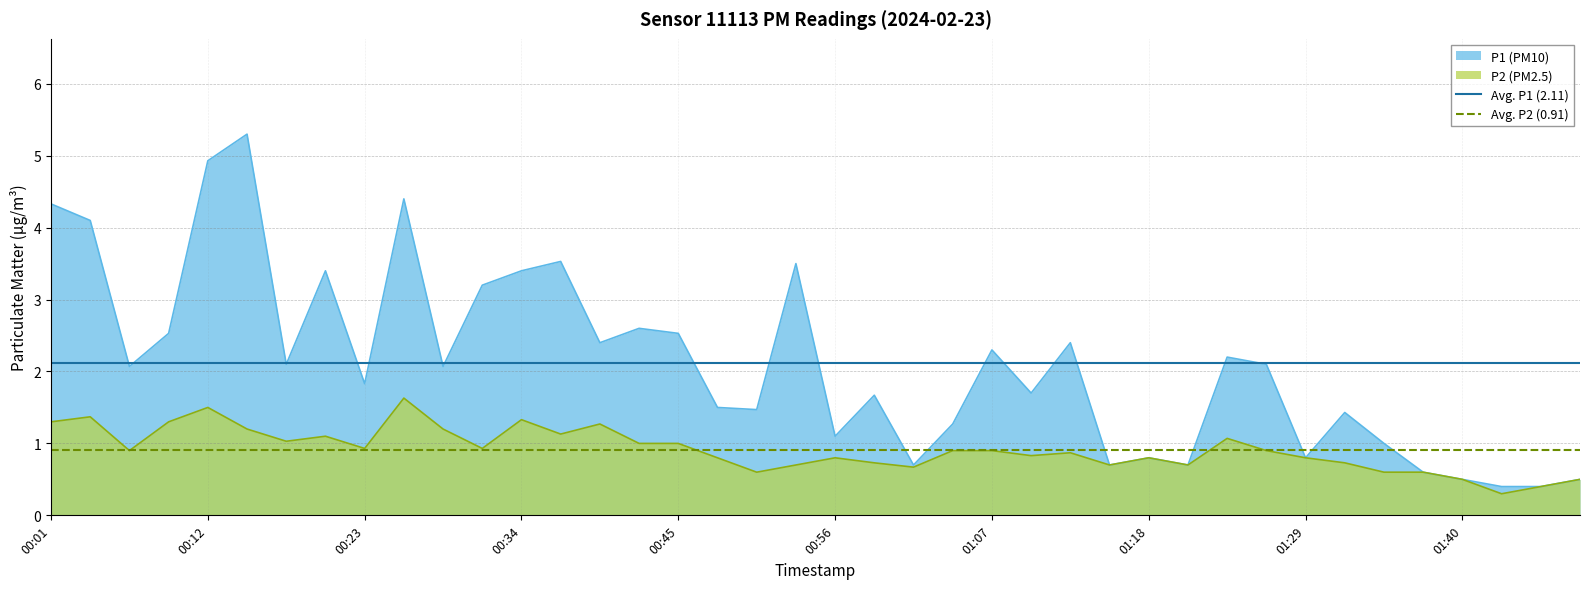

At 00:12, list the series in order from largest to smallest.

Avg. P1 (2.11), Avg. P2 (0.91)